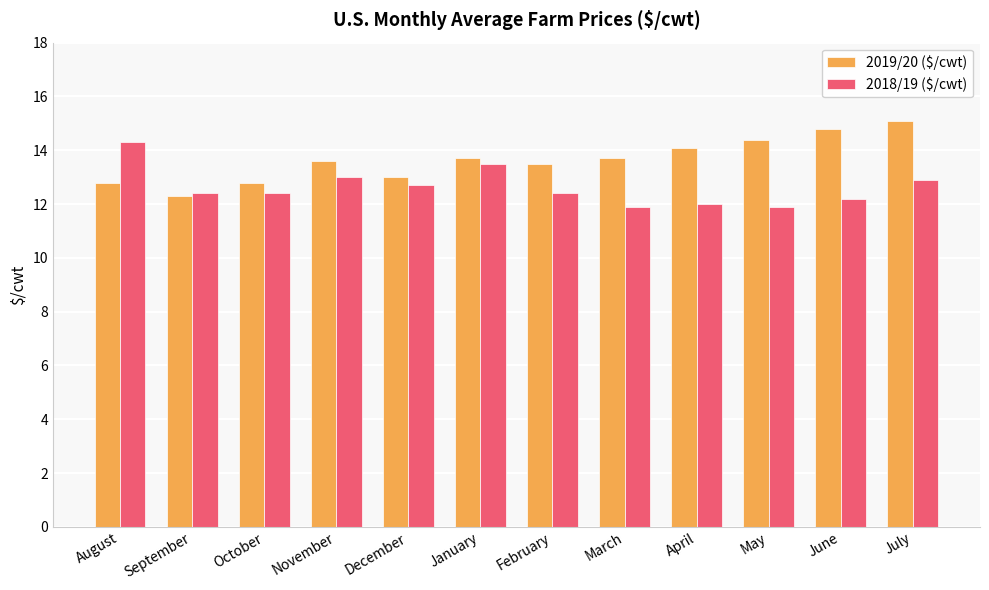

Count the number of categories in the chart.

12